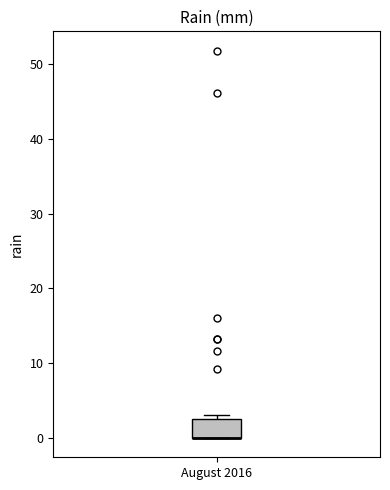

Where is the upper edge of the box for August 2016 on the y-axis? The values are not printed on the chart, so give them approximately, as read against the axis.

3